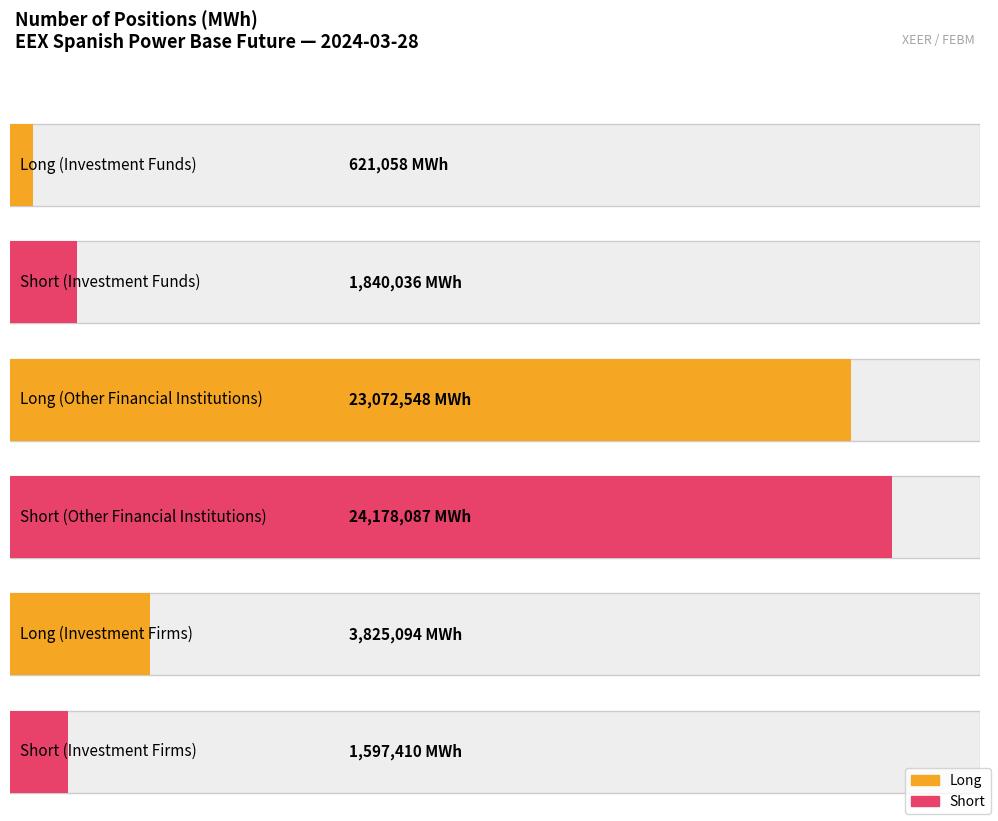

Rank the series by their maximum value, from lowest to highest.

Long, Short